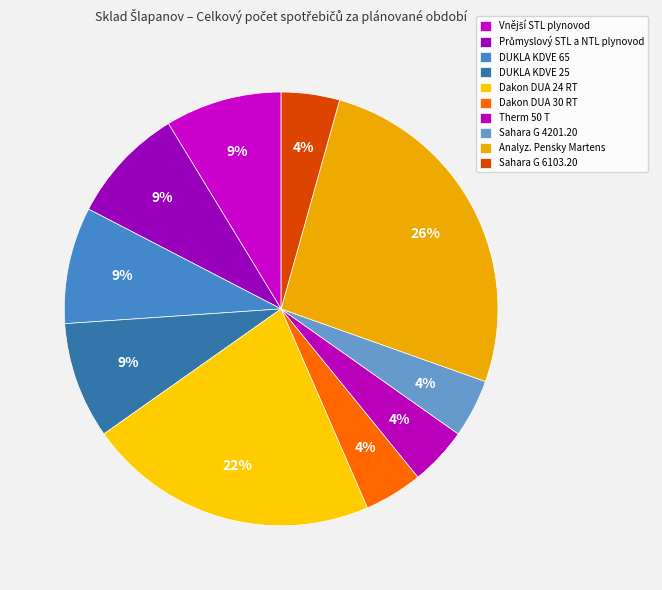

Rank the categories by value from lowest to highest.

Dakon DUA 30 RT, Therm 50 T, Sahara G 4201.20, Sahara G 6103.20, Vnější STL plynovod, Průmyslový STL a NTL plynovod, DUKLA KDVE 65, DUKLA KDVE 25, Dakon DUA 24 RT, Analyz. Pensky Martens